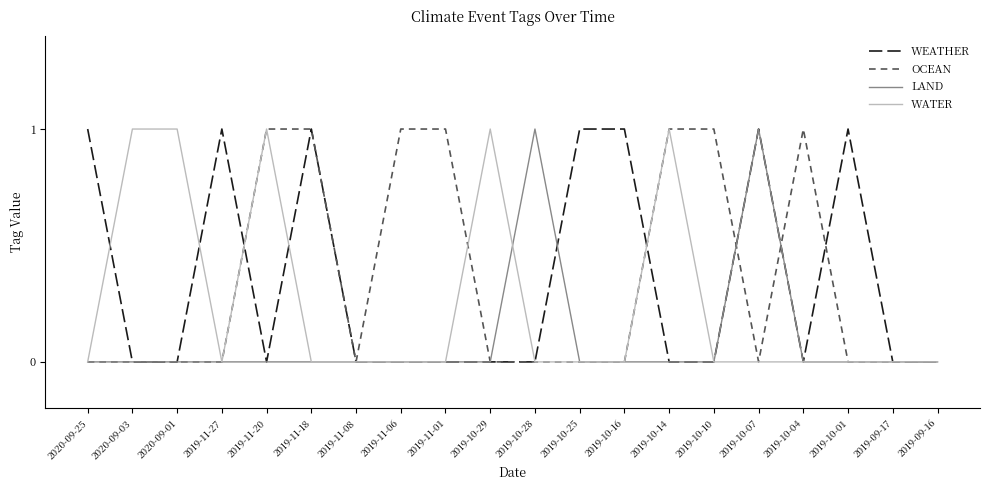

Is the value of WATER at 2019-11-20 greater than the value of WEATHER at 2019-10-29?

Yes